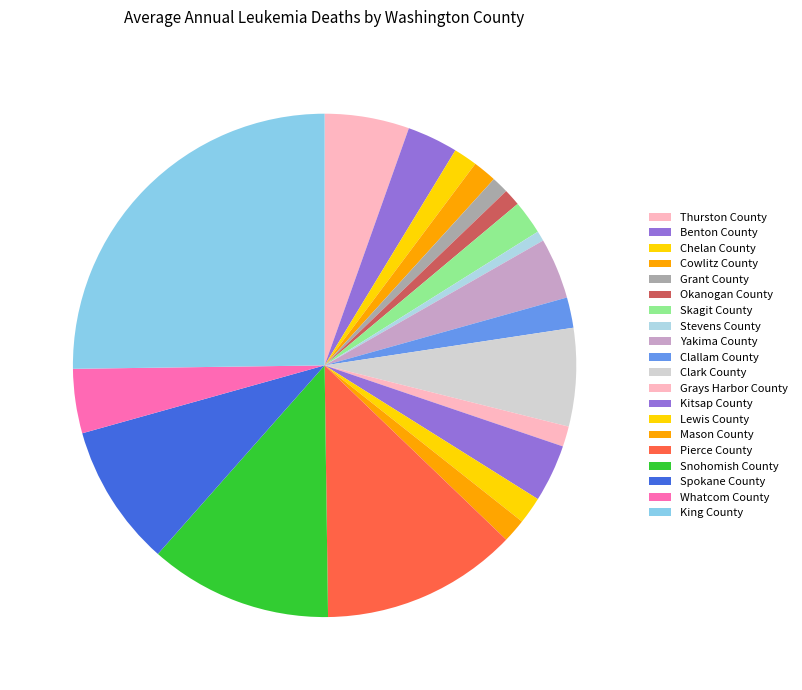

To the nearest percent, what portion does Pierce County represent?

13%